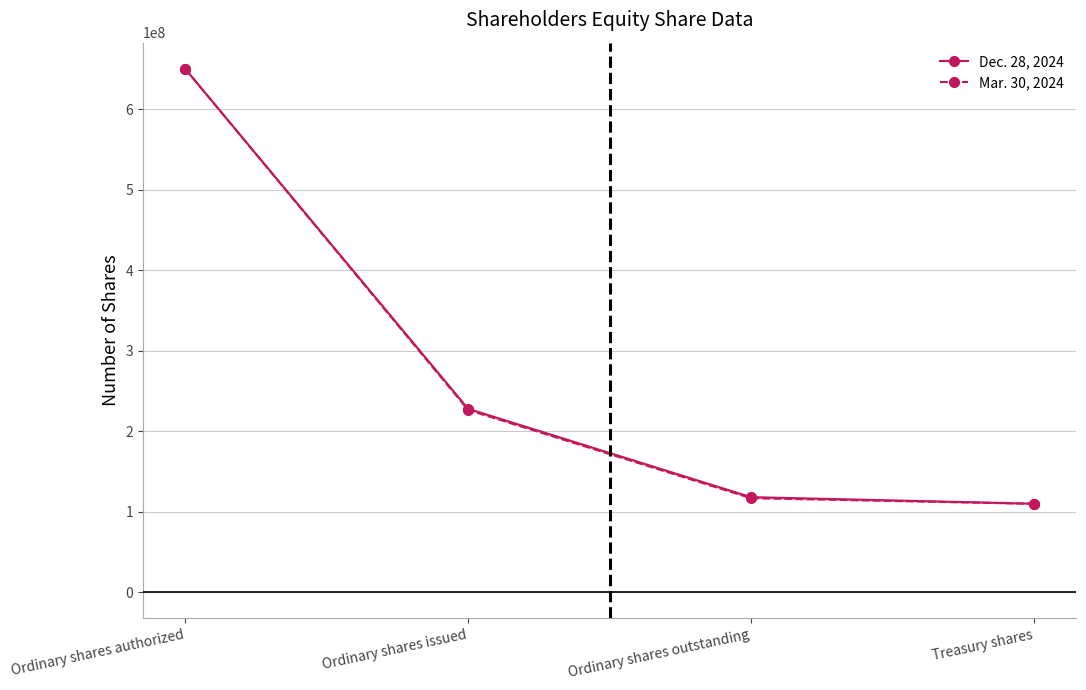

Which series has the largest total across all categories?

Dec. 28, 2024